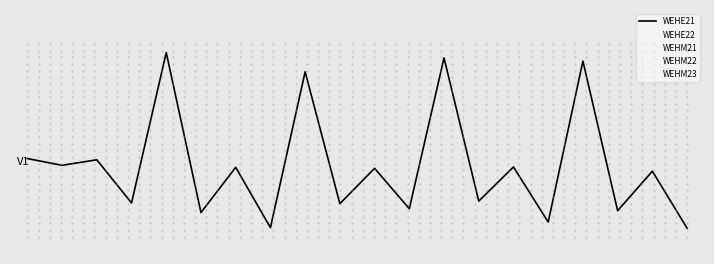

True or false: WEHE21 and WEHM21 intersect in this chart.

True